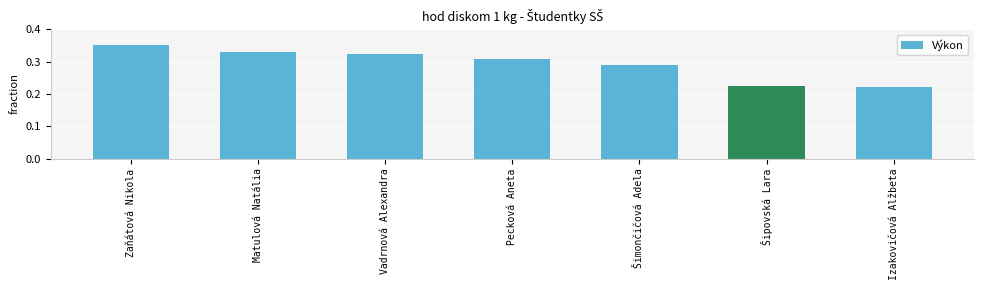

What is the difference between the second highest and minimum values?

0.1